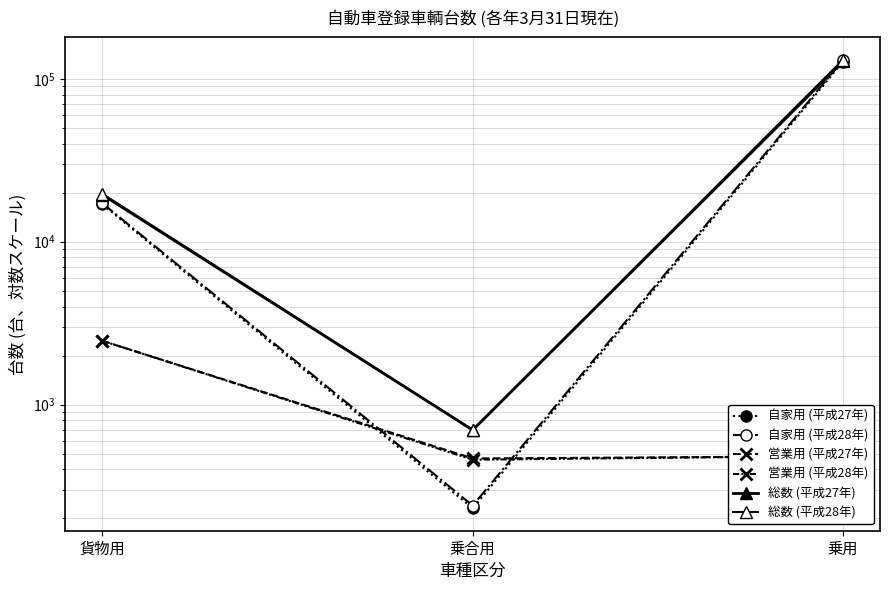

Between 乗合用 and 乗用, which is larger?

乗用